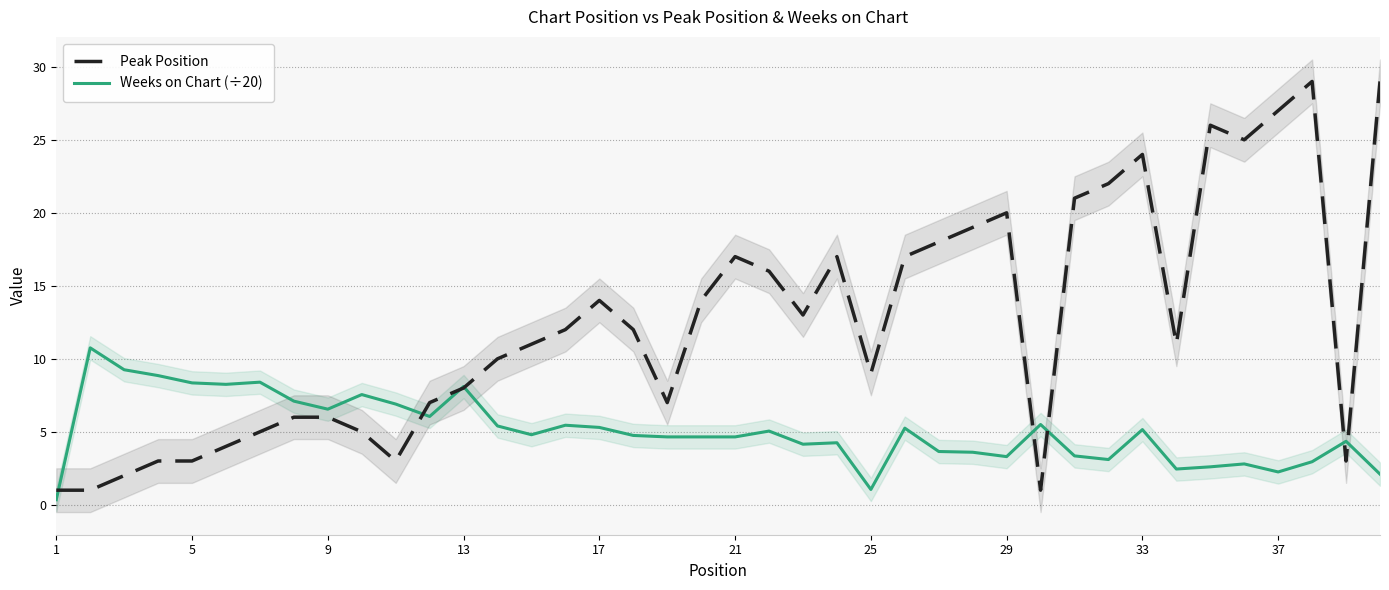

What value does the Peak Position series have at 37?

27.0